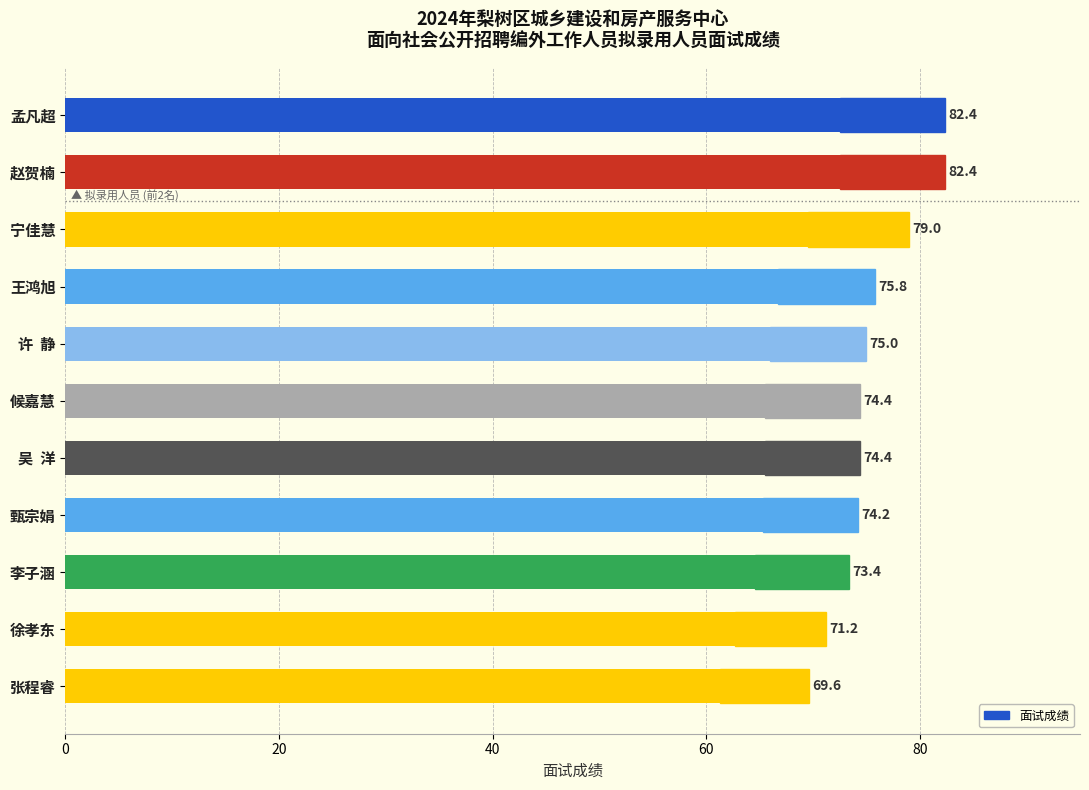

How many distinct data groups are displayed?

1